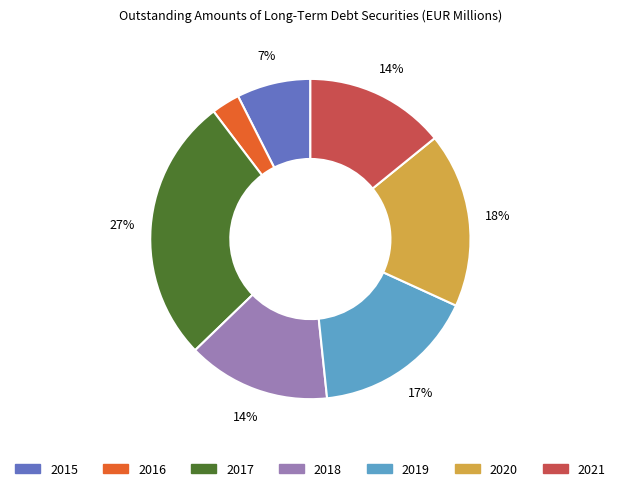

What is the ratio of the value at 2016 to the value at 2020?

0.2